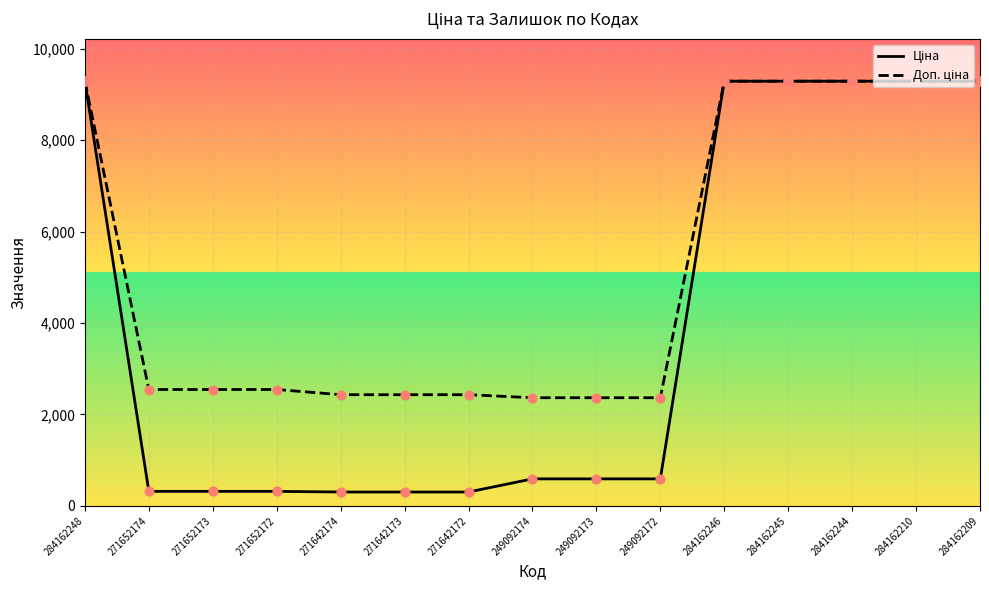

What is the total value across all series at 249092172?

2958.2